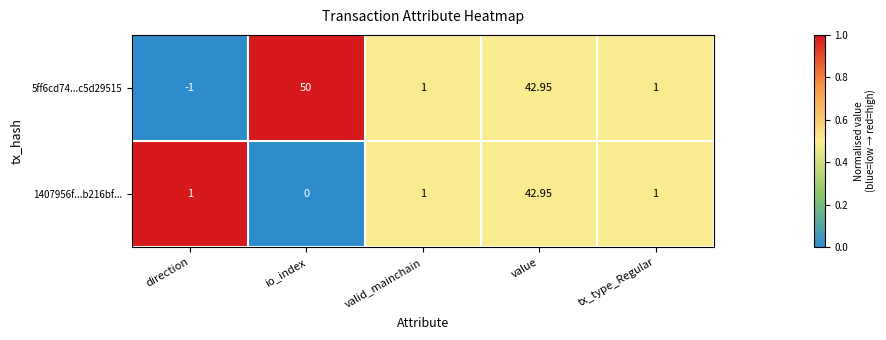

Where is 5ff6cd74...c5d29515 nearest to the value 24?

value